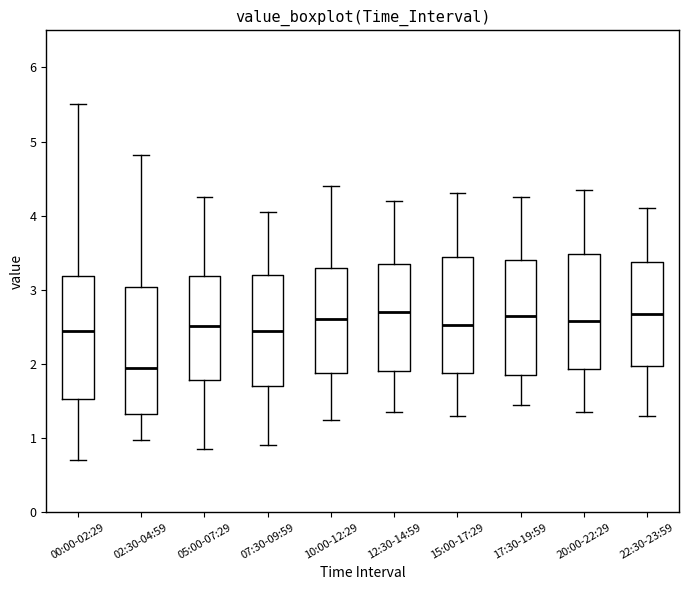

Reading left to right, read every box against the y-axis: the position of its median line, the range the box covers, and the ends of its whiskers. The values are not printed on the chart, so give them approximately, as read against the axis.

00:00-02:29: median 2.4, box 1.5 to 3.2, whiskers 0.7 to 5.5
02:30-04:59: median 2.0, box 1.3 to 3.0, whiskers 1.0 to 4.8
05:00-07:29: median 2.5, box 1.8 to 3.2, whiskers 0.9 to 4.3
07:30-09:59: median 2.5, box 1.7 to 3.2, whiskers 0.9 to 4.1
10:00-12:29: median 2.6, box 1.9 to 3.3, whiskers 1.3 to 4.4
12:30-14:59: median 2.7, box 1.9 to 3.4, whiskers 1.4 to 4.2
15:00-17:29: median 2.5, box 1.9 to 3.4, whiskers 1.3 to 4.3
17:30-19:59: median 2.7, box 1.9 to 3.4, whiskers 1.5 to 4.3
20:00-22:29: median 2.6, box 1.9 to 3.5, whiskers 1.4 to 4.4
22:30-23:59: median 2.7, box 2.0 to 3.4, whiskers 1.3 to 4.1